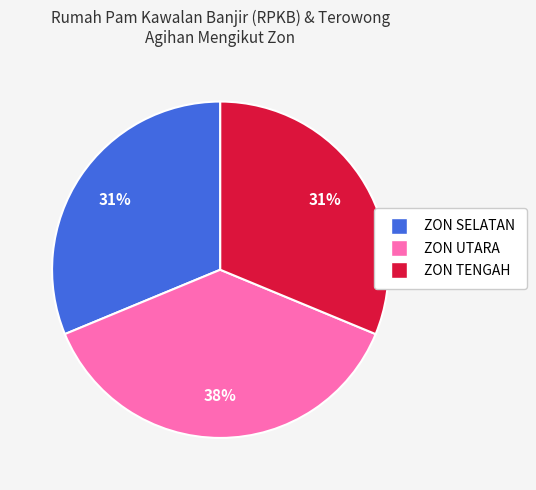

Does ZON TENGAH represent more than half of the total?

No